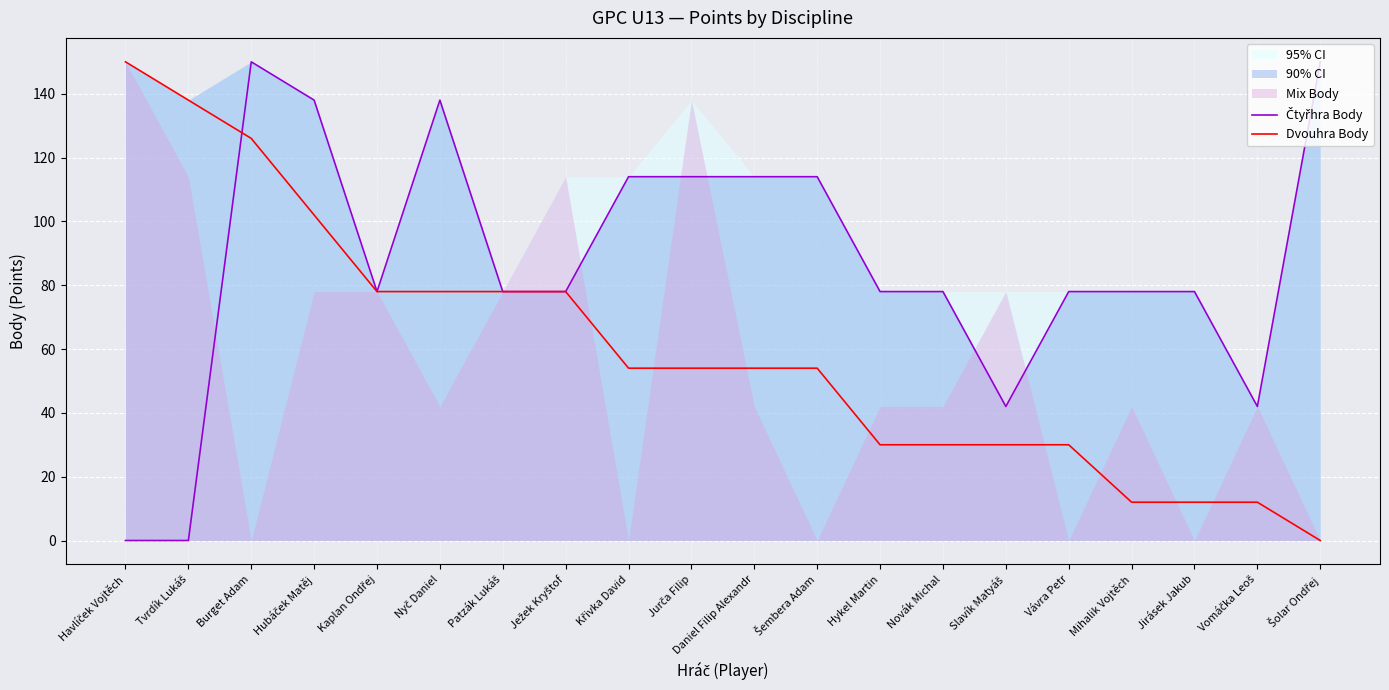

Where do Dvouhra Body and Čtyřhra Body first cross each other?

Tvrdík Lukáš and Burget Adam